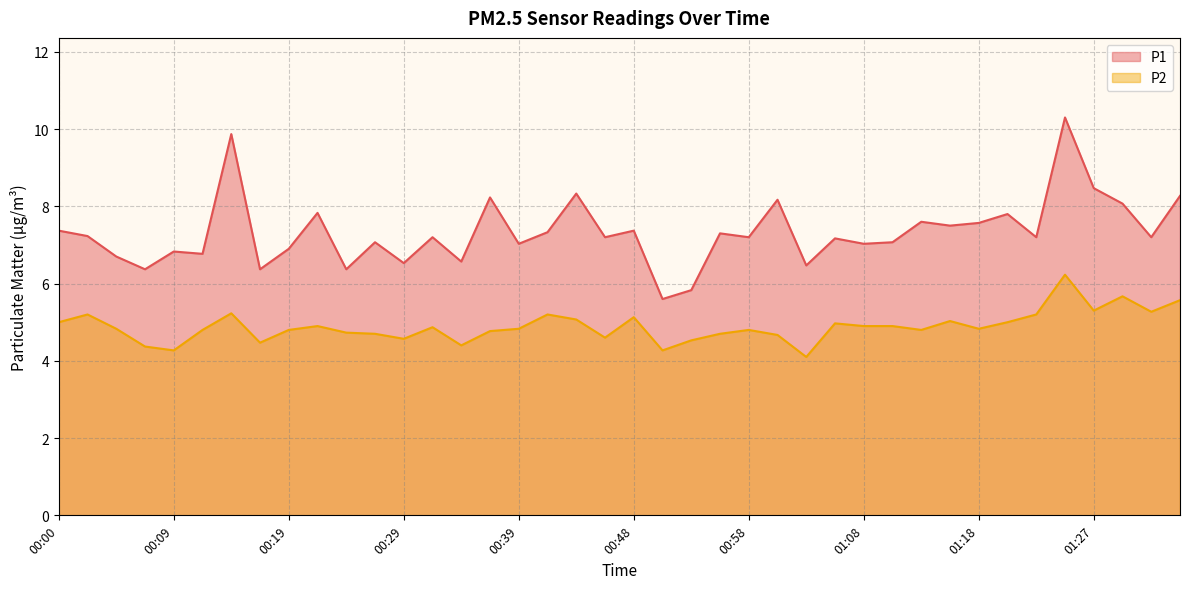

What position from the right is 00:24?

30